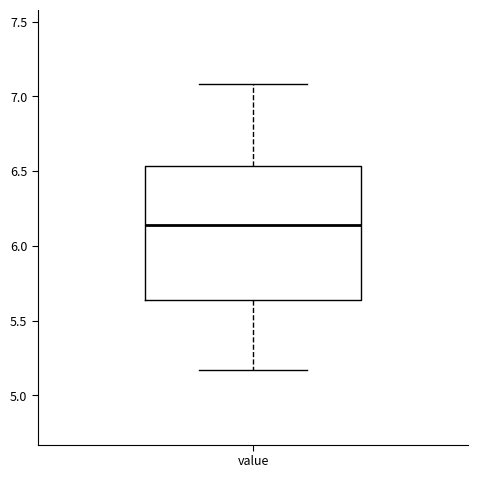

Transcribe this box plot: give where the median line is, the range the box spans, and where the two whiskers end, as read against the y-axis. The values are not printed on the chart, so give them approximately, as read against the axis.

median 6.15, box 5.65 to 6.55, whiskers 5.15 to 7.10